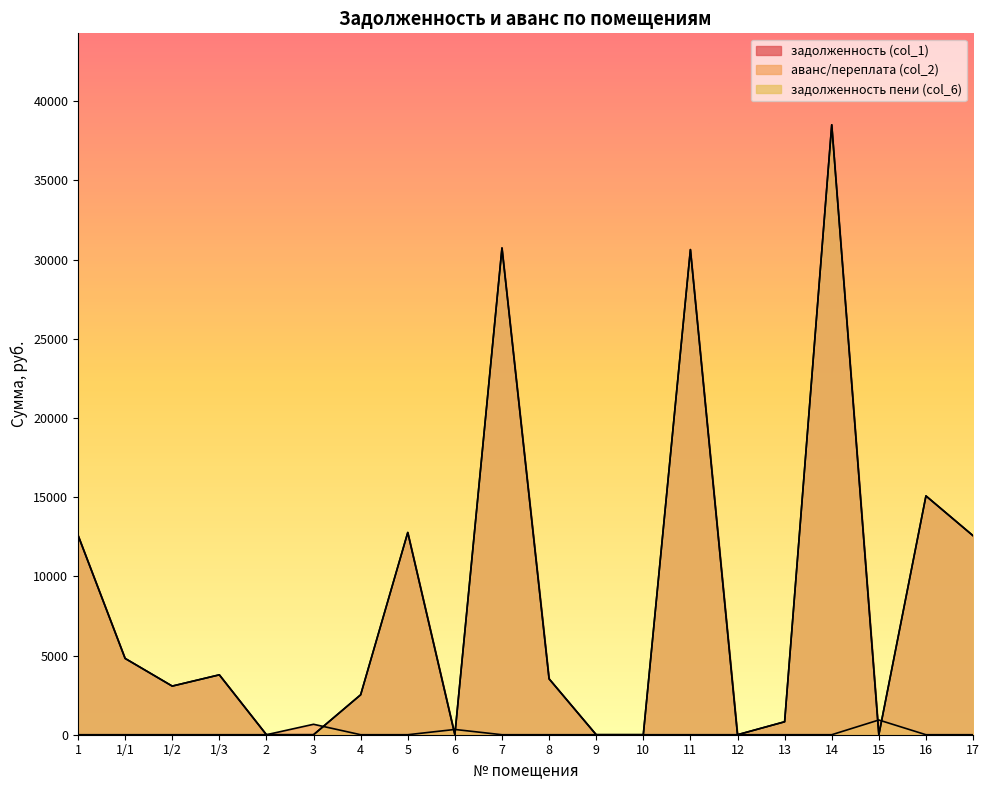

Reading left to right, list all the values displayed in this chart.

задолженность (col_1): 12596.3	4816.4	3069.9	3780.5	0.0	0.0	2520.3	12766.0	0.0	30727.0	3528.2	0.0	0.0	30625.0	0.0	817.9	38502.3	0.0	15075.0	12562.5
аванс/переплата (col_2): 0.0	0.0	0.0	0.0	0.0	658.8	0.0	0.0	332.3	0.0	0.0	0.0	0.0	0.0	0.0	0.0	0.0	929.6	0.0	0.0
задолженность пени (col_6): 12596.3	4816.4	3069.9	3780.5	0.0	0.0	2520.3	12766.0	0.0	30727.0	3528.2	0.0	0.0	30625.0	0.0	817.9	38502.3	0.0	15075.0	12562.5